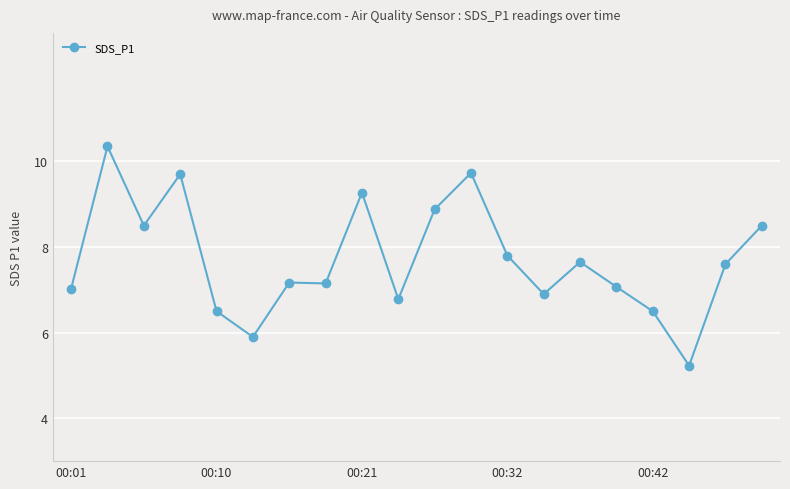

True or false: the data has more than 2 interior local peaks.

True